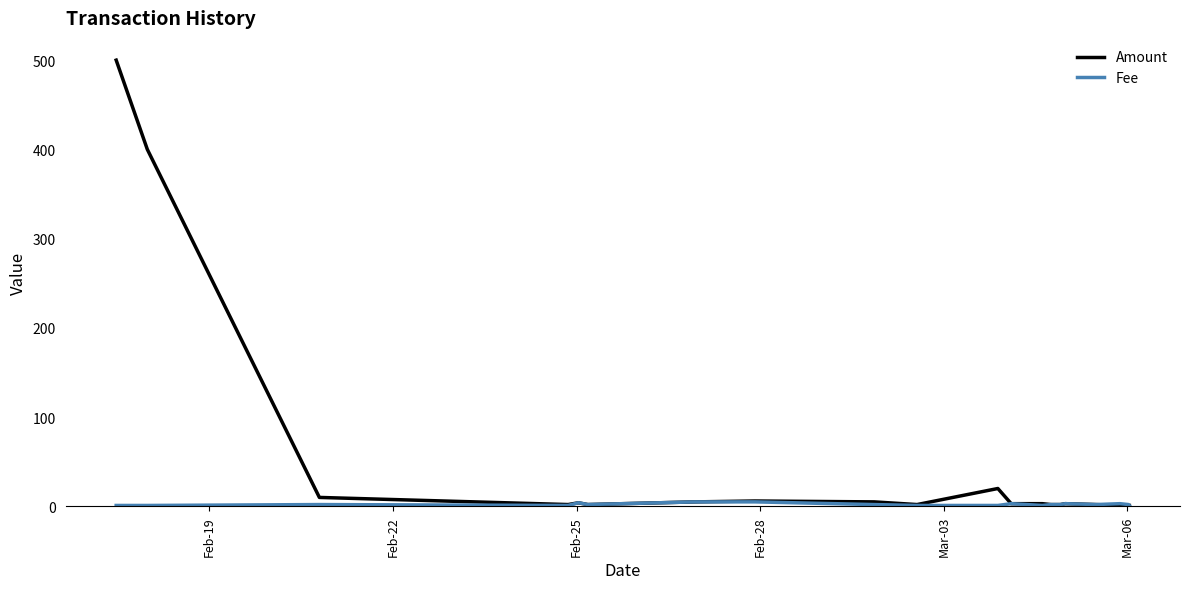

Which series has the largest total across all categories?

Amount